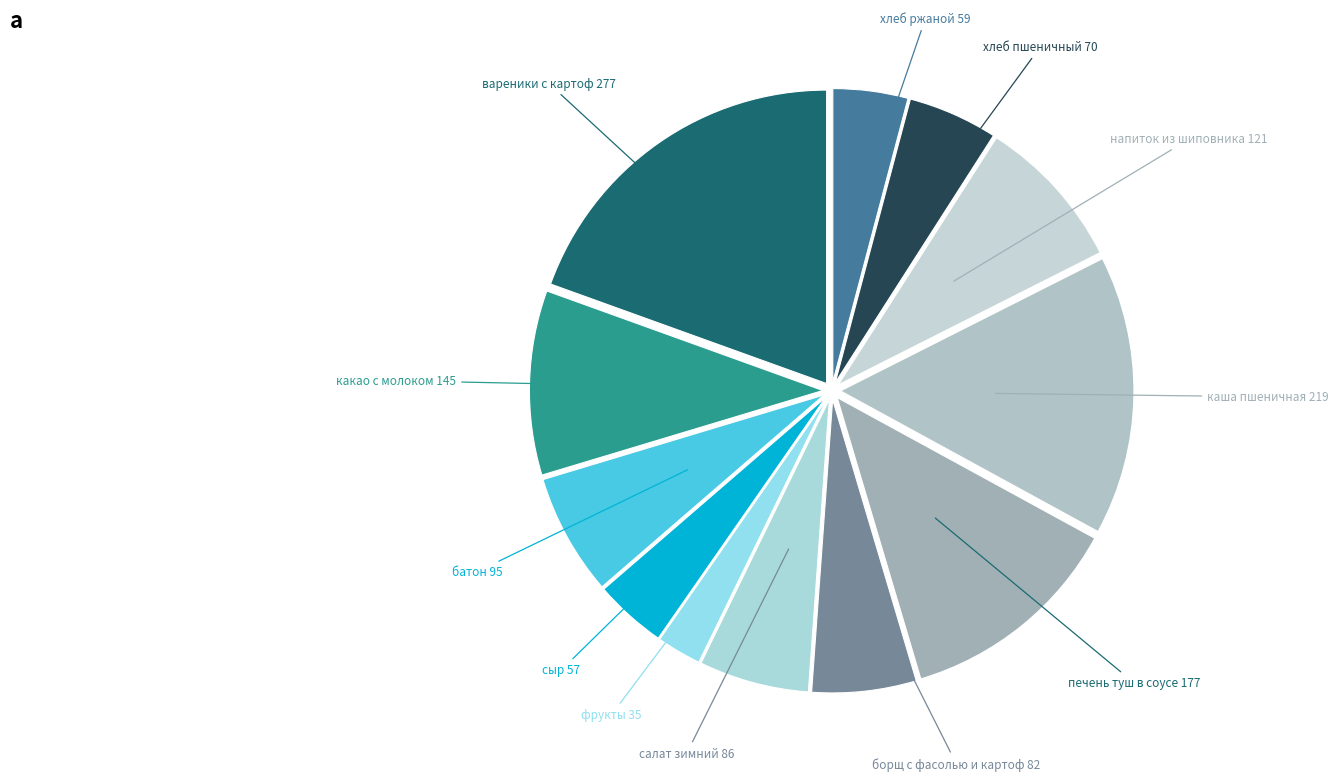

Which slice is the smallest?

фрукты